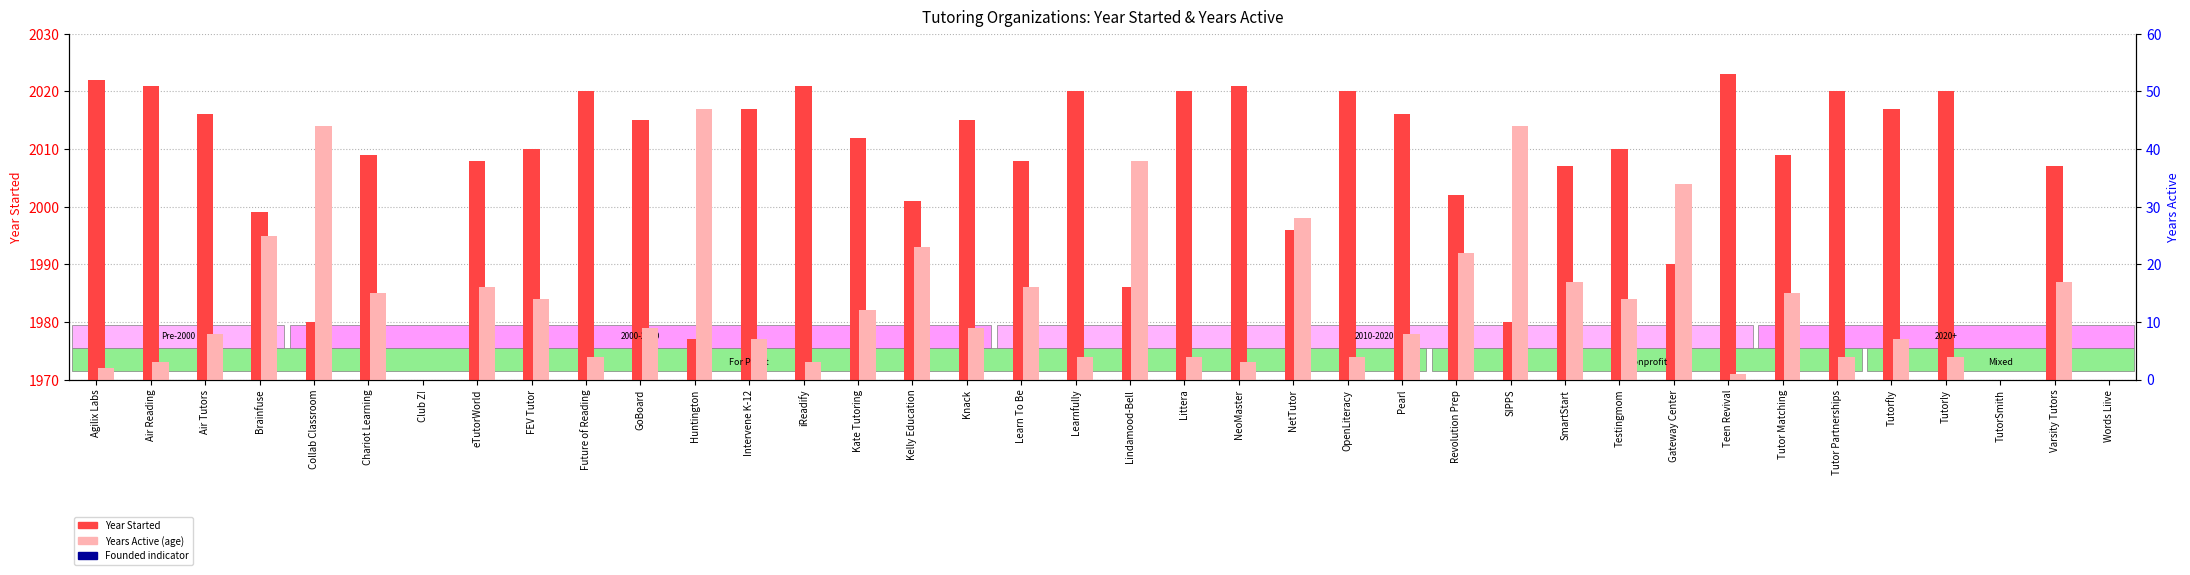

At how many categories does at least one series exceed 832?

35